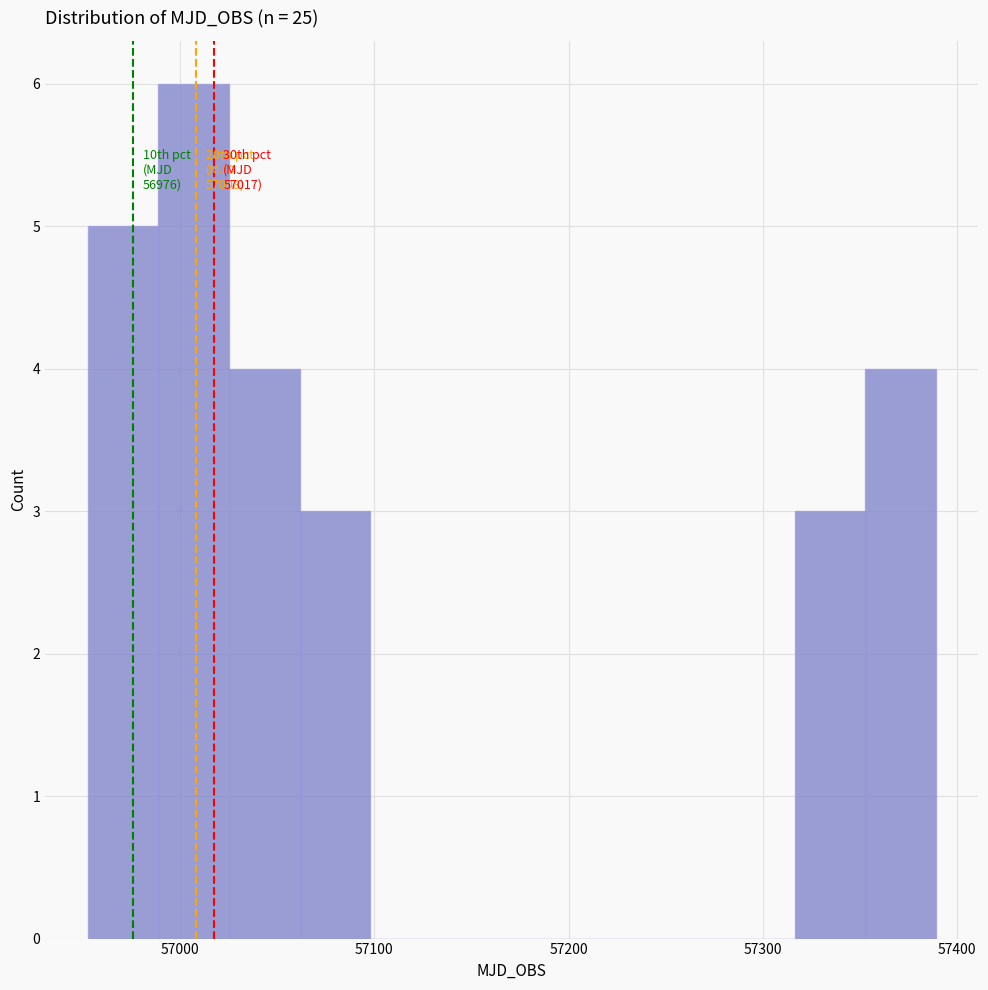

Around what value on the x-axis is the tallest bar? Give the approximate position of its centre, as read against the axis.

57010